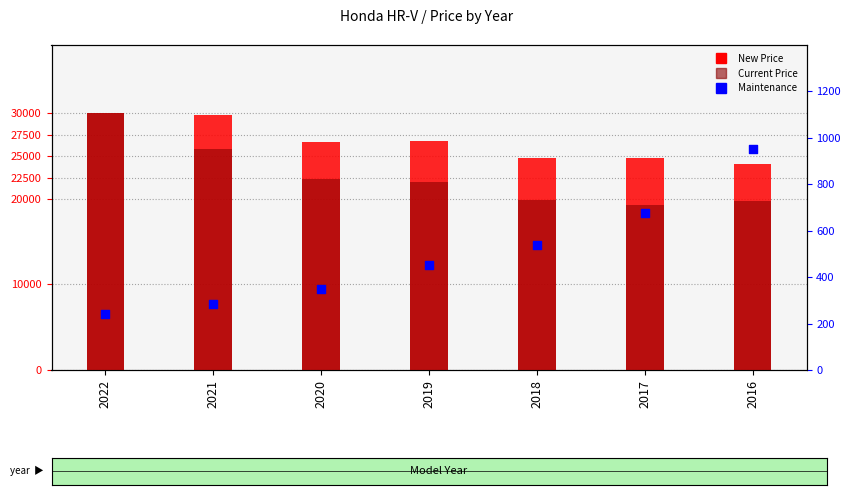

Which series contains the lowest Y value?

Maintenance